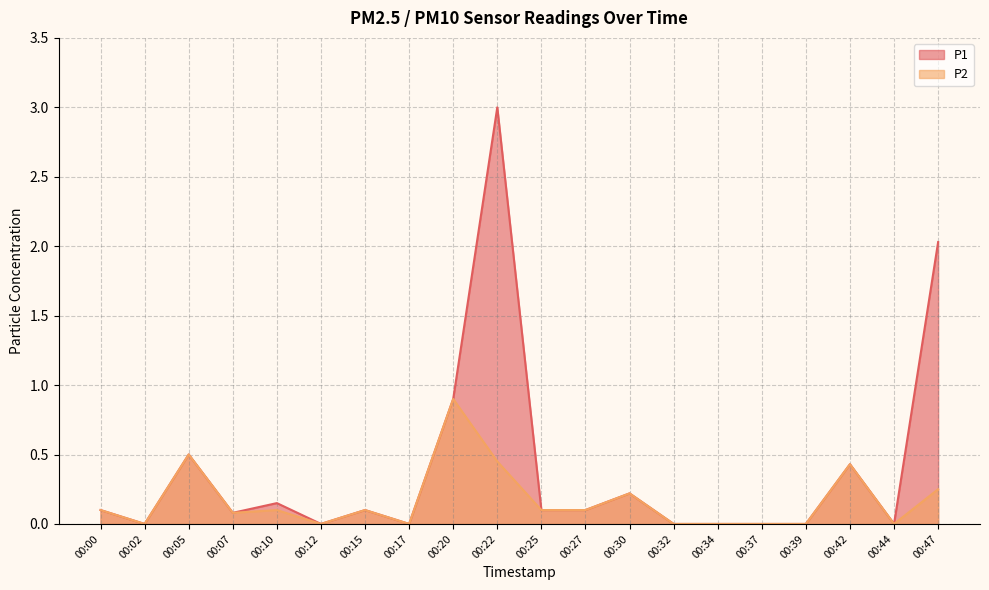

True or false: P2 and P1 cross at least once.

False